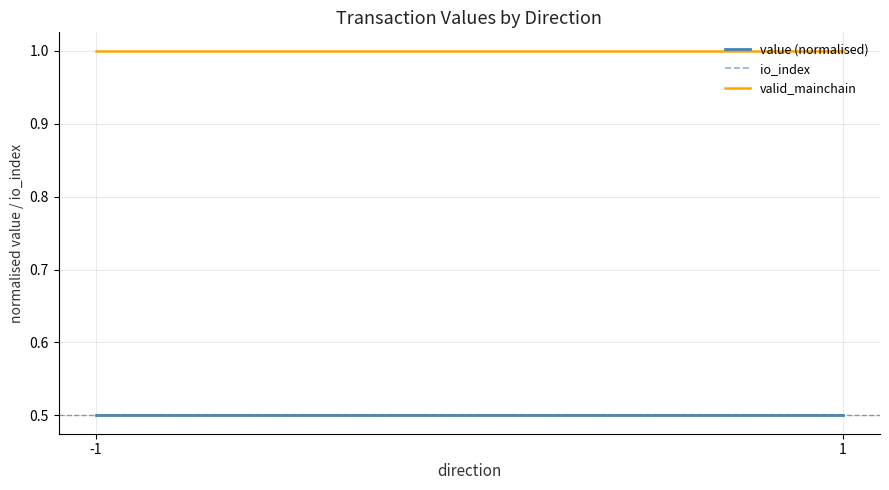

List the series in order of their peak value, lowest first.

io_index, value (normalised), valid_mainchain